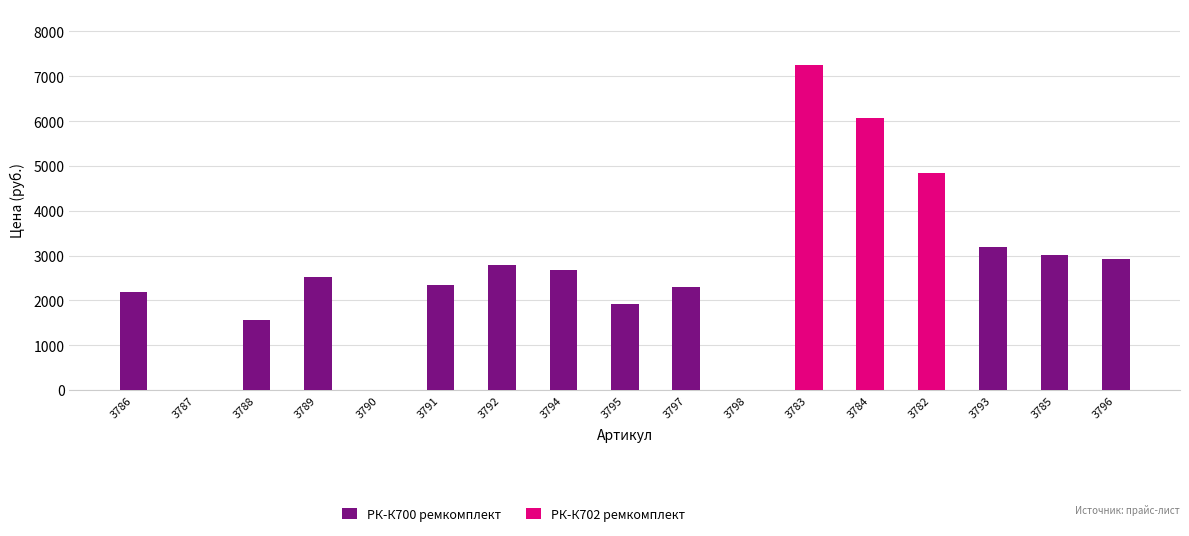

What is the average value of the РК-К702 ремкомплект series?

1068.0